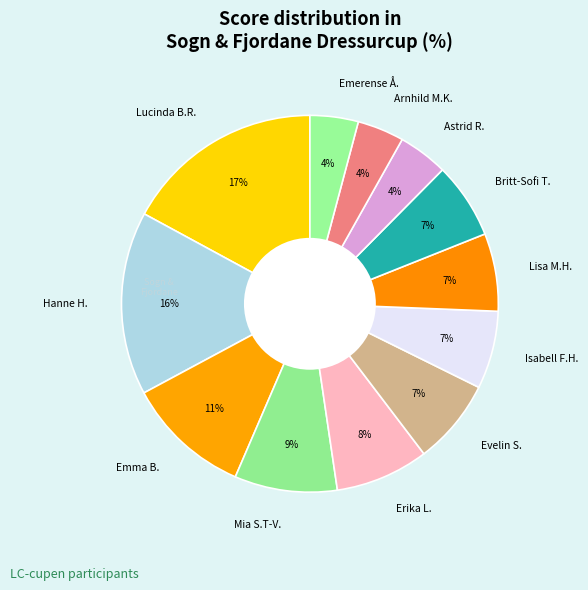

Which has a higher value, Mia S.T-V. or Evelin S.?

Mia S.T-V.